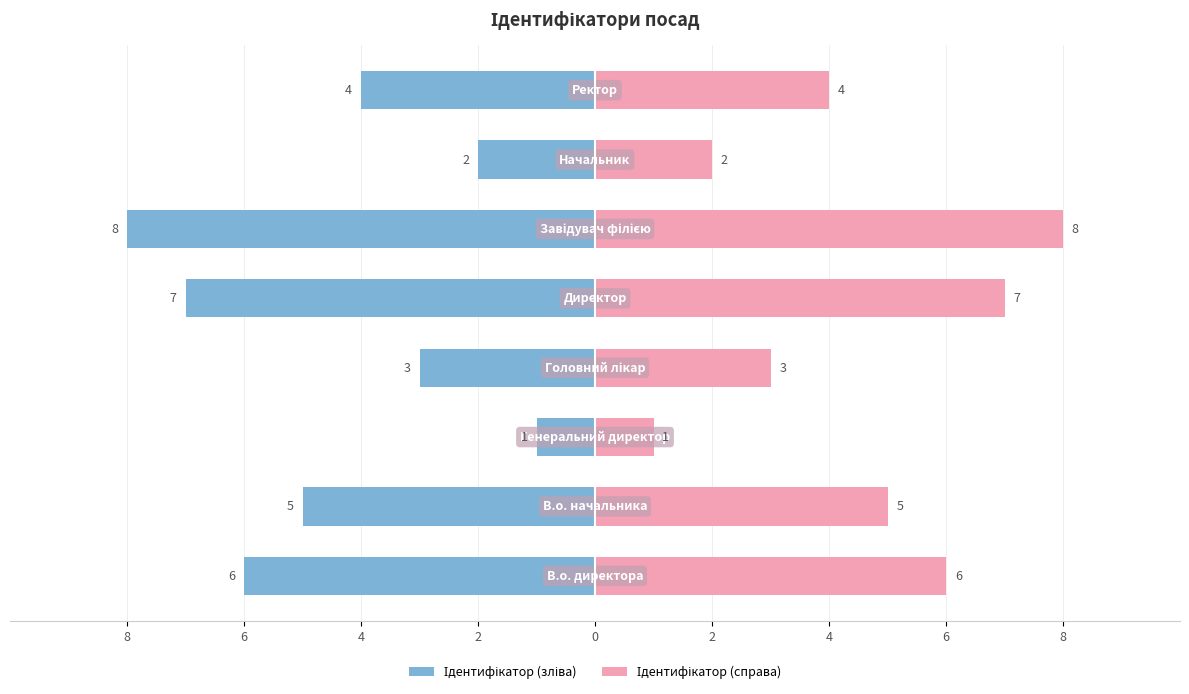

What are all the series names shown in the legend?

Ідентифікатор (зліва), Ідентифікатор (справа)